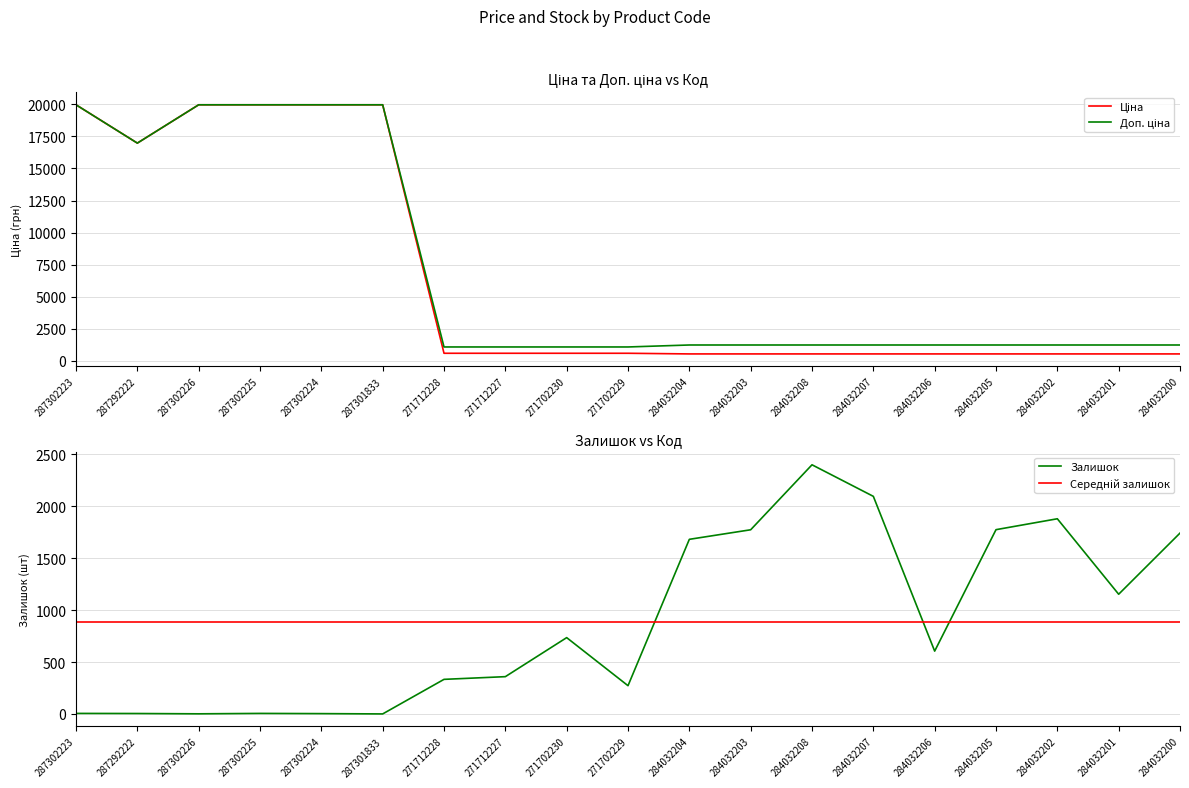

What is the sum of the Залишок values at 271702230 and 284032207?

2831.0